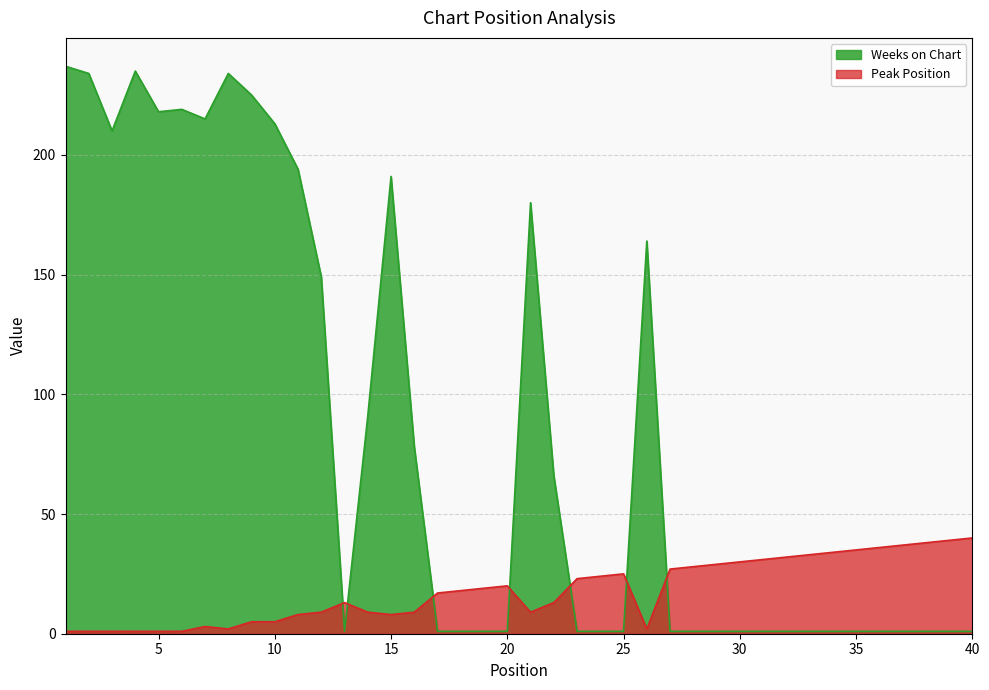

How many distinct data groups are displayed?

2